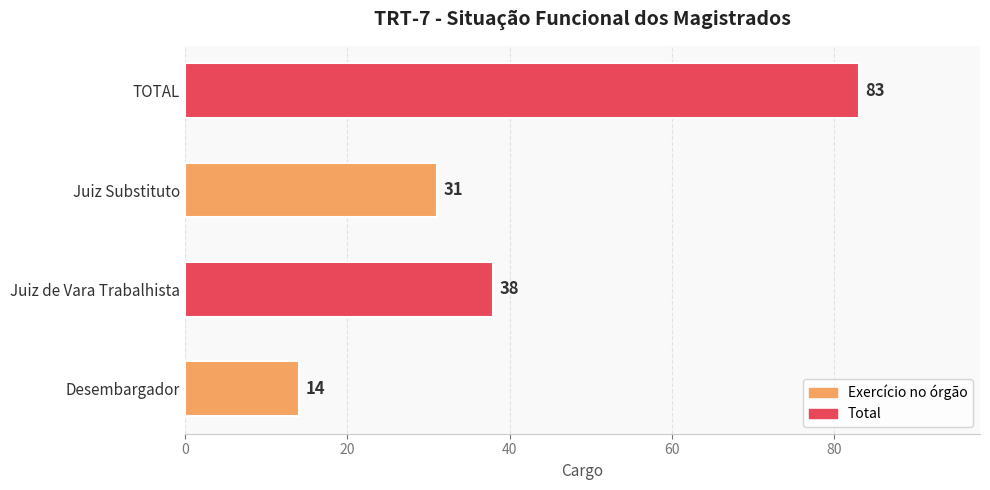

Where is the data nearest to the value 48?

Juiz de Vara Trabalhista